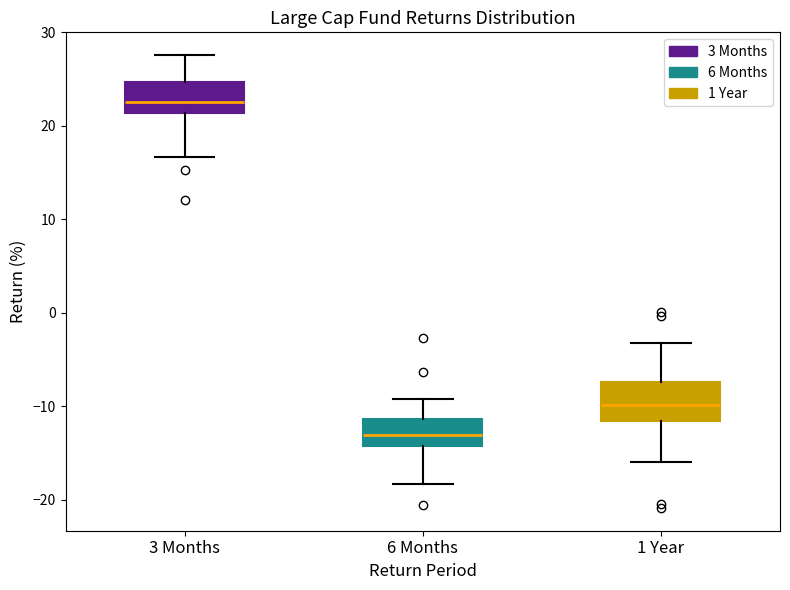

Which box has the lowest median line?

6 Months